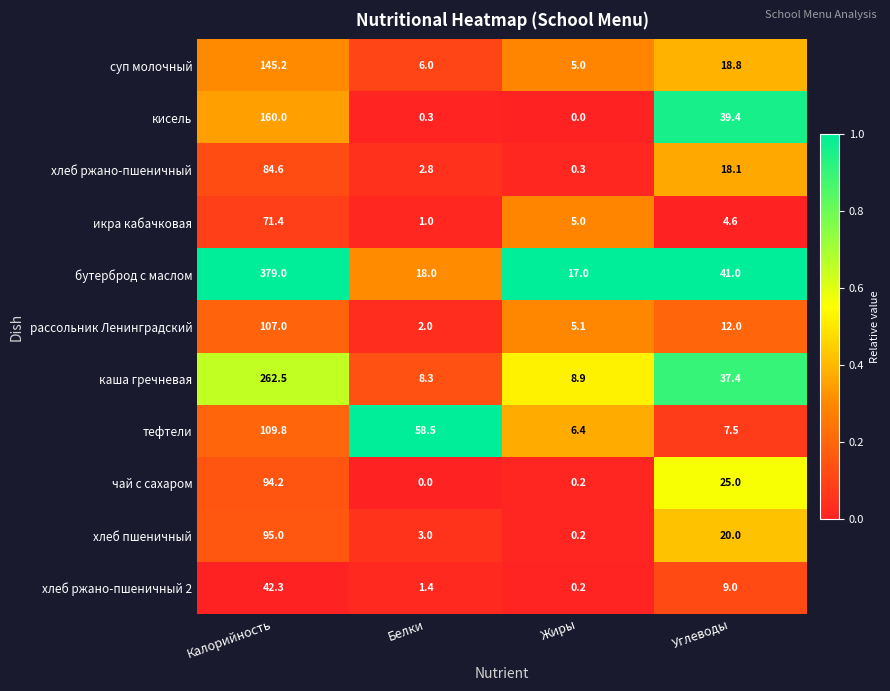

What is the difference between the highest and lowest values at Жиры?

17.0